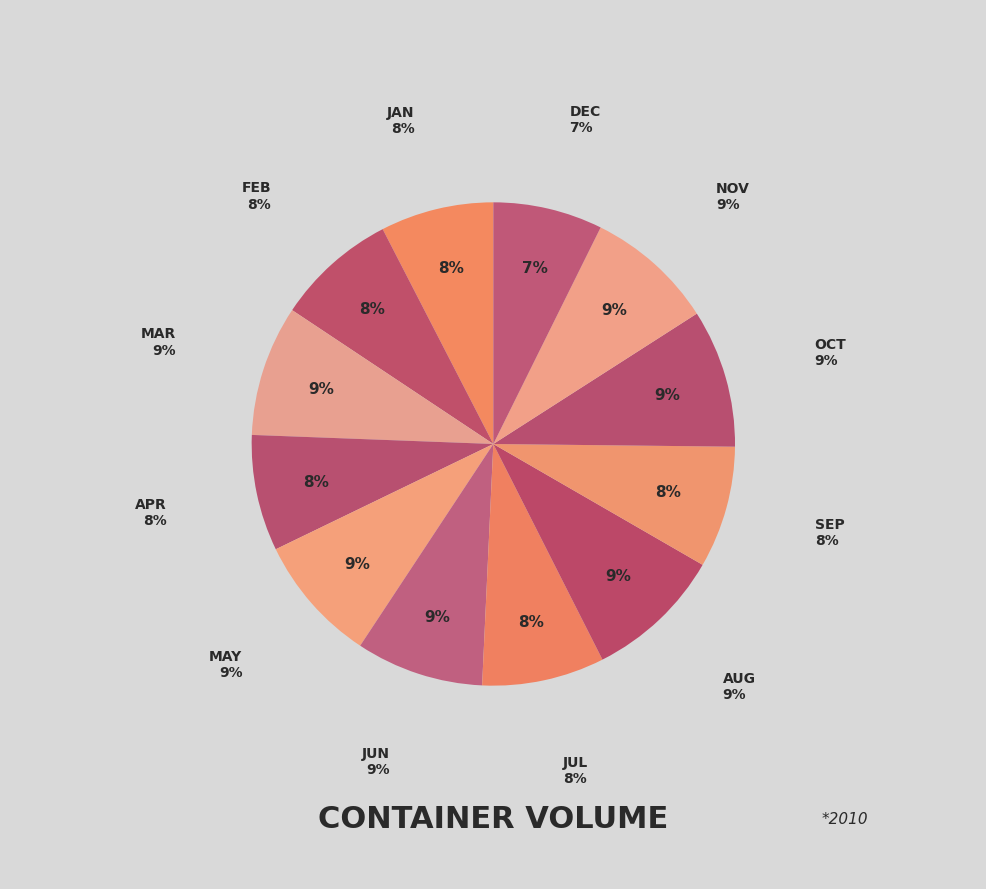

How many segments does this pie chart have?

12